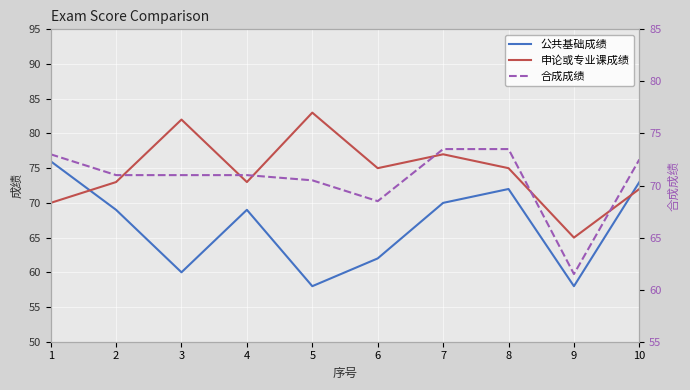

True or false: 申论或专业课成绩 and 公共基础成绩 intersect in this chart.

True